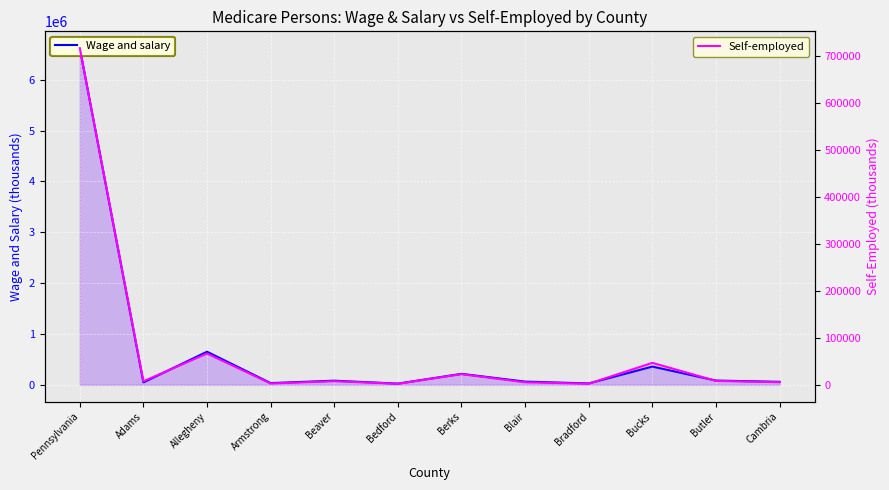

How many data points in Self-employed are above 7866?

5